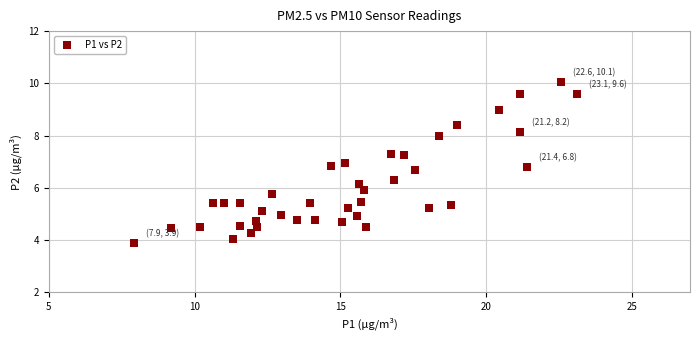

What is the range of X values (max minus min)?

15.2